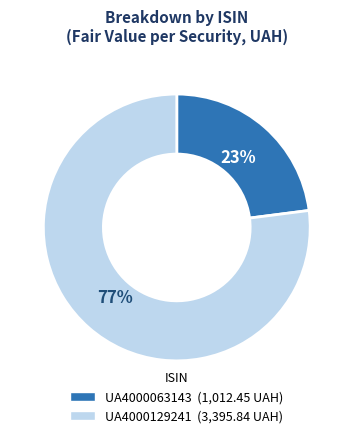

How many segments does this pie chart have?

2